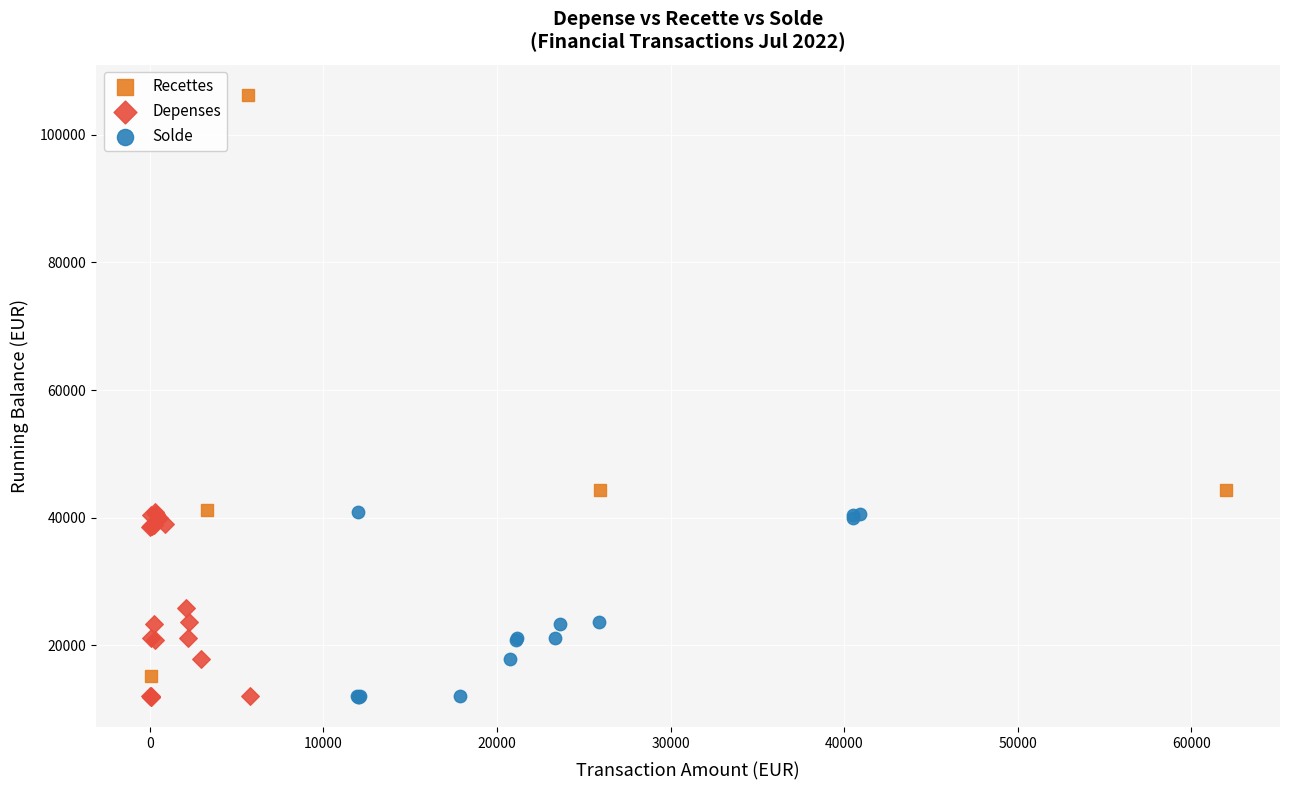

Which series has the largest Y range (max minus min)?

Recettes